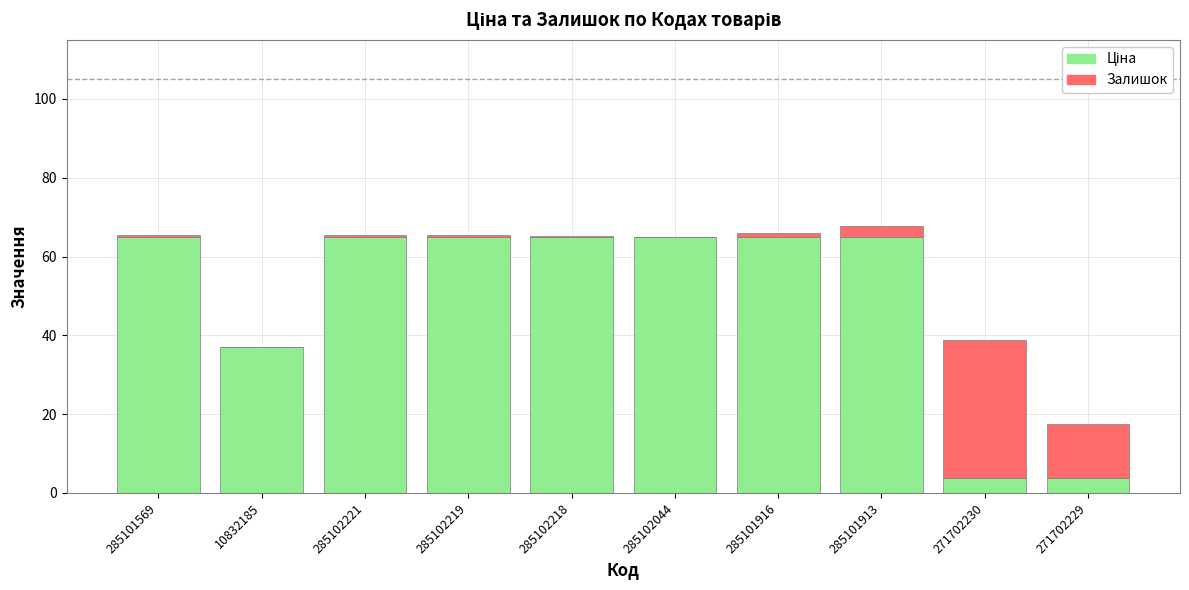

What is the total value across all series at 285101913?

67.7